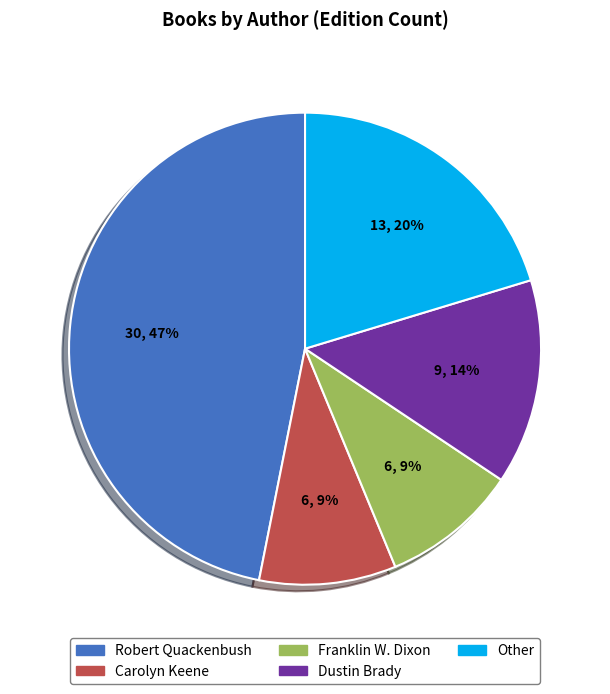

How many slices are in this pie chart?

5